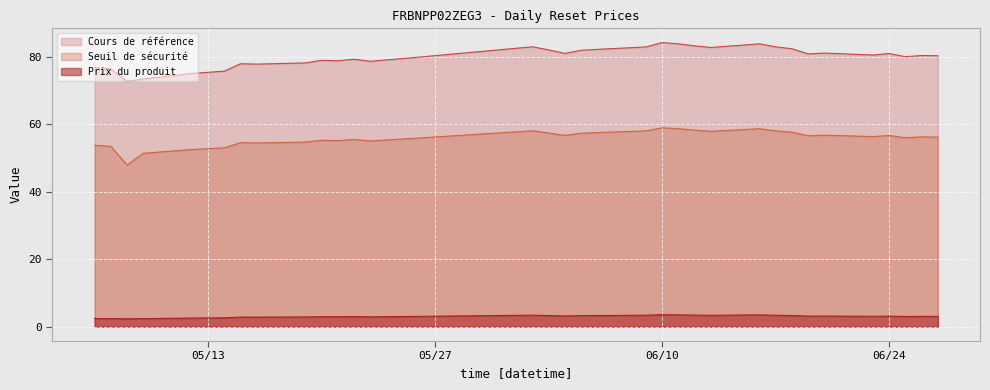

What is the difference between the Seuil de sécurité values at 27 and 15?

3.0